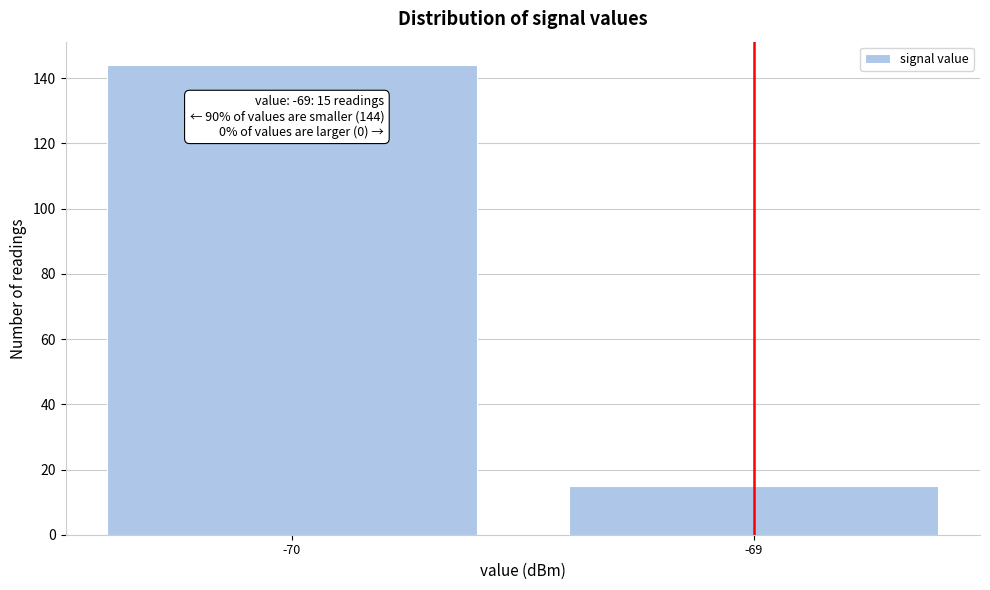

Reading left to right, extract all data points from this chart.

-70=144	-69=15